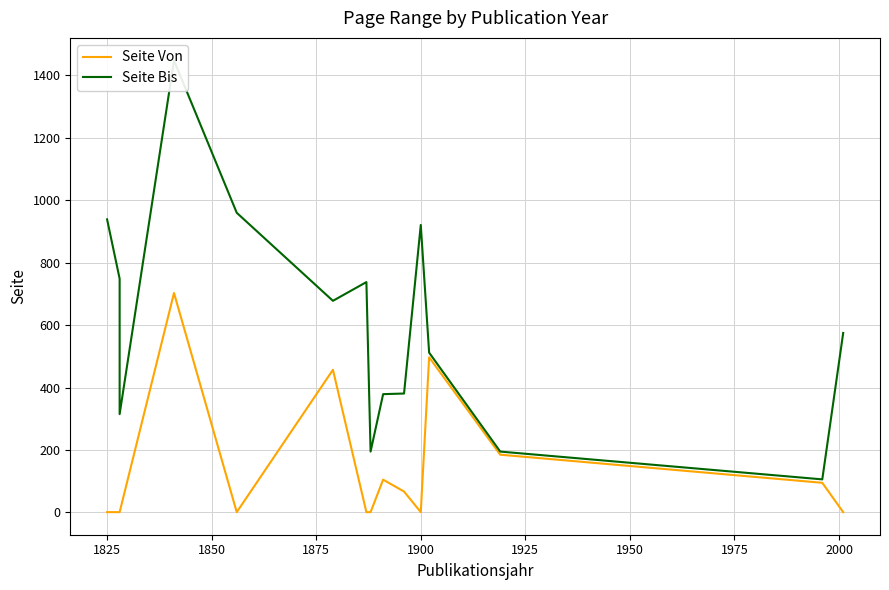

Which series has the largest total across all categories?

Seite Bis